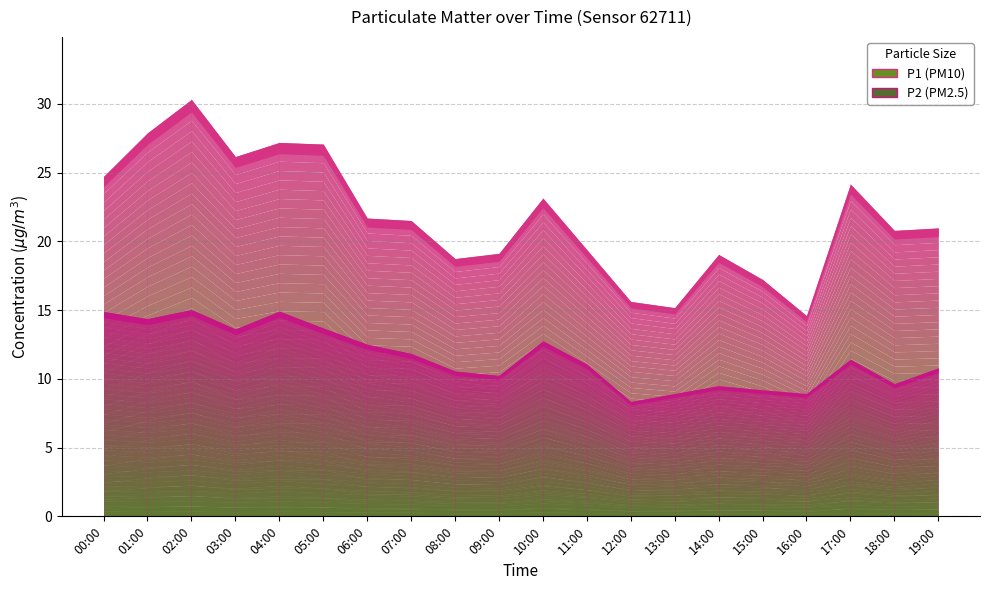

What is the smallest value displayed?

8.3